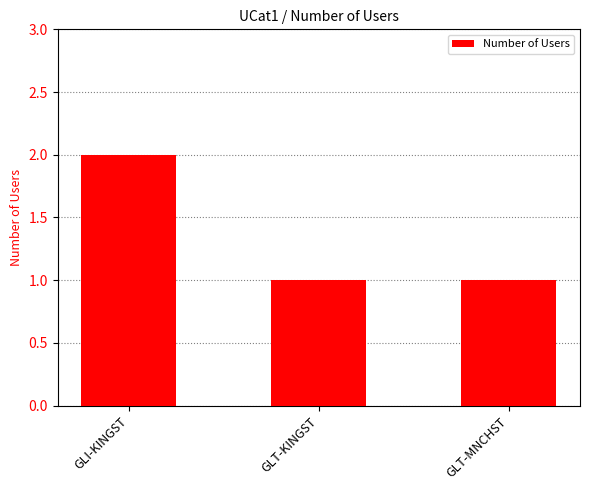

What position from the left is GLT-KINGST?

2